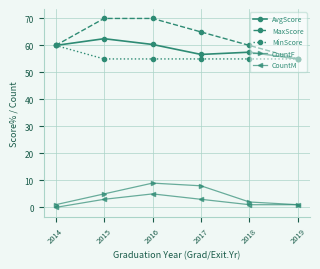

How many categories are shown in the chart?

6